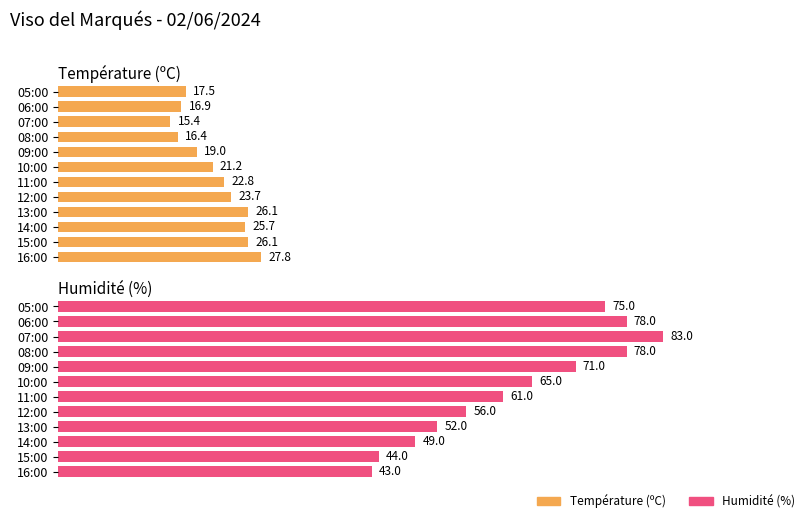

What are all the series names shown in the legend?

Température (ºC), Humidité (%)